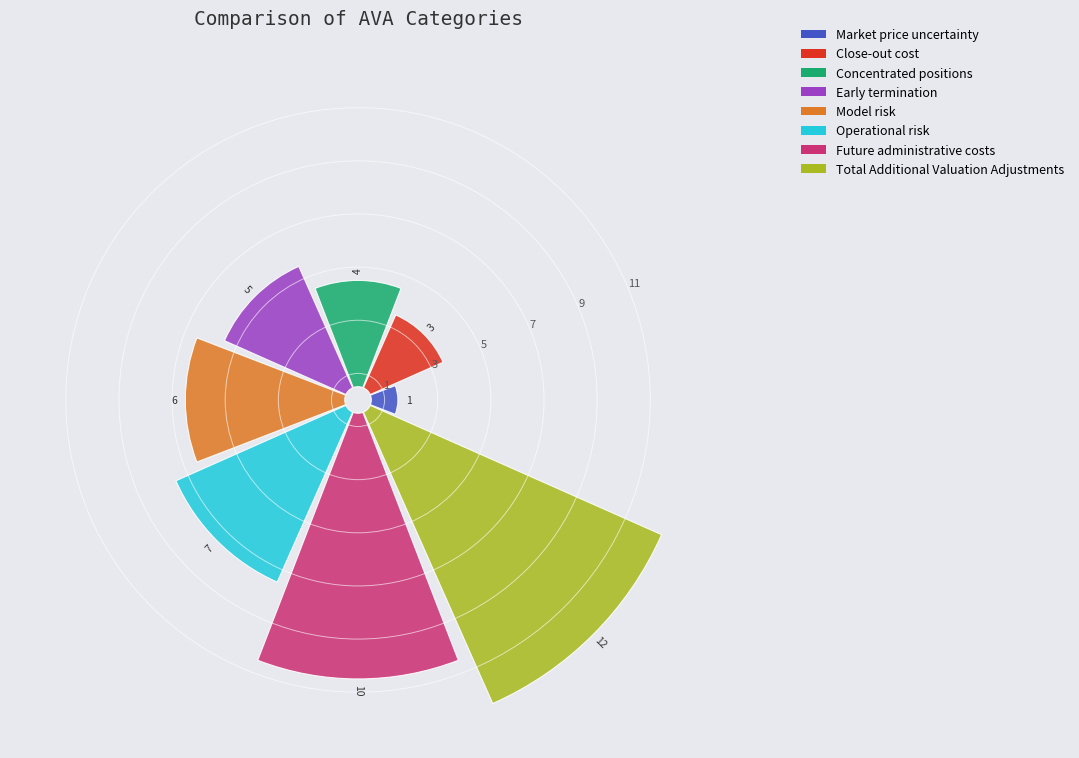

How many slices are in this pie chart?

8